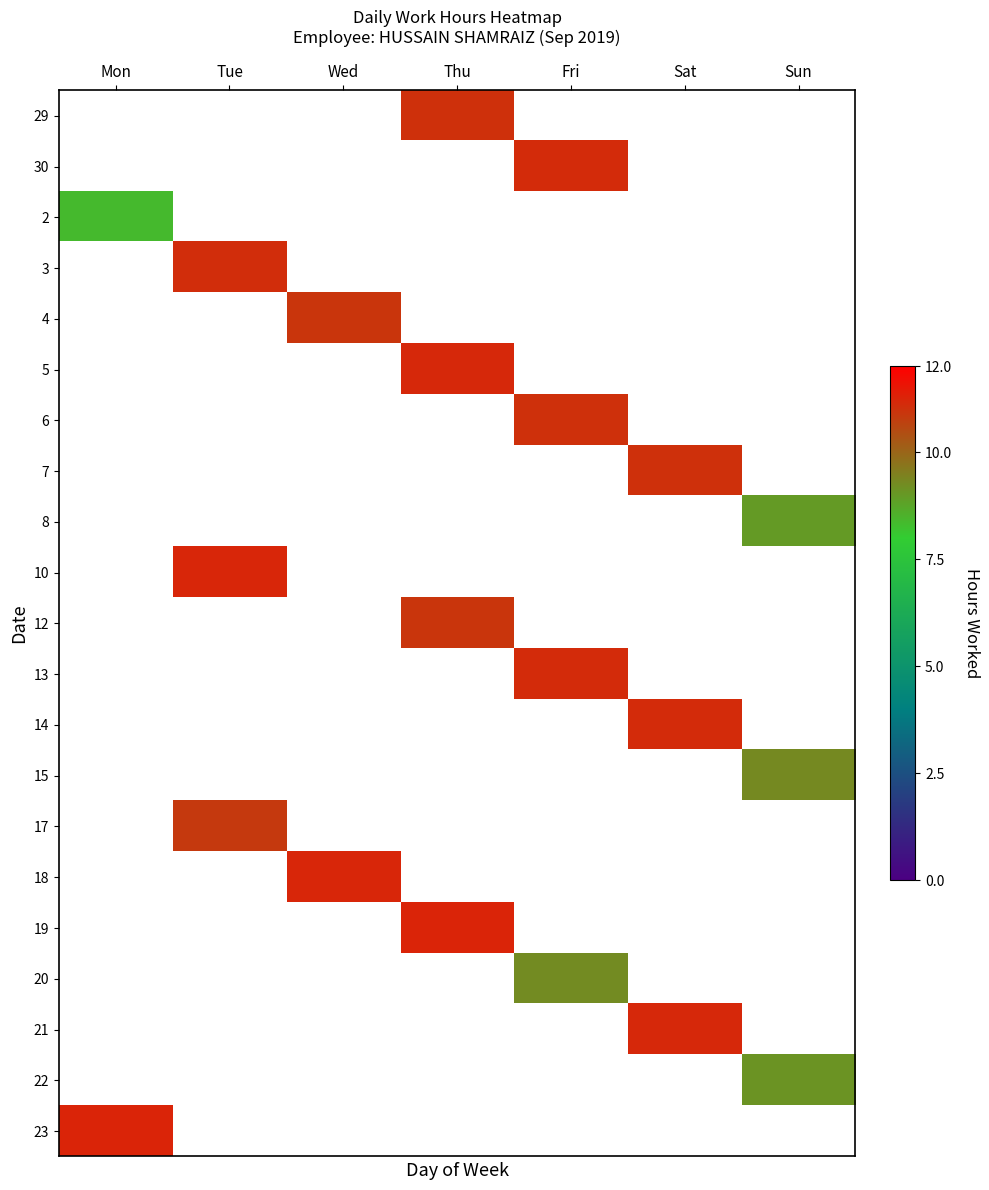

Which series has the widest spread of values?

2